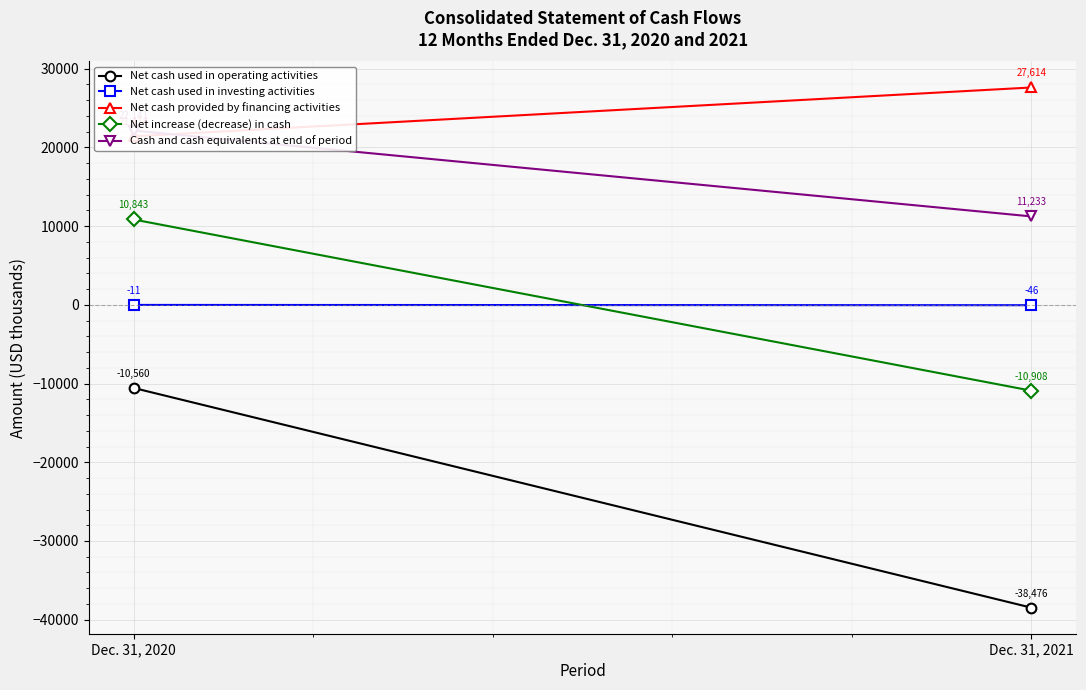

What is the spread (max minus min) of values at Dec. 31, 2021?

66090